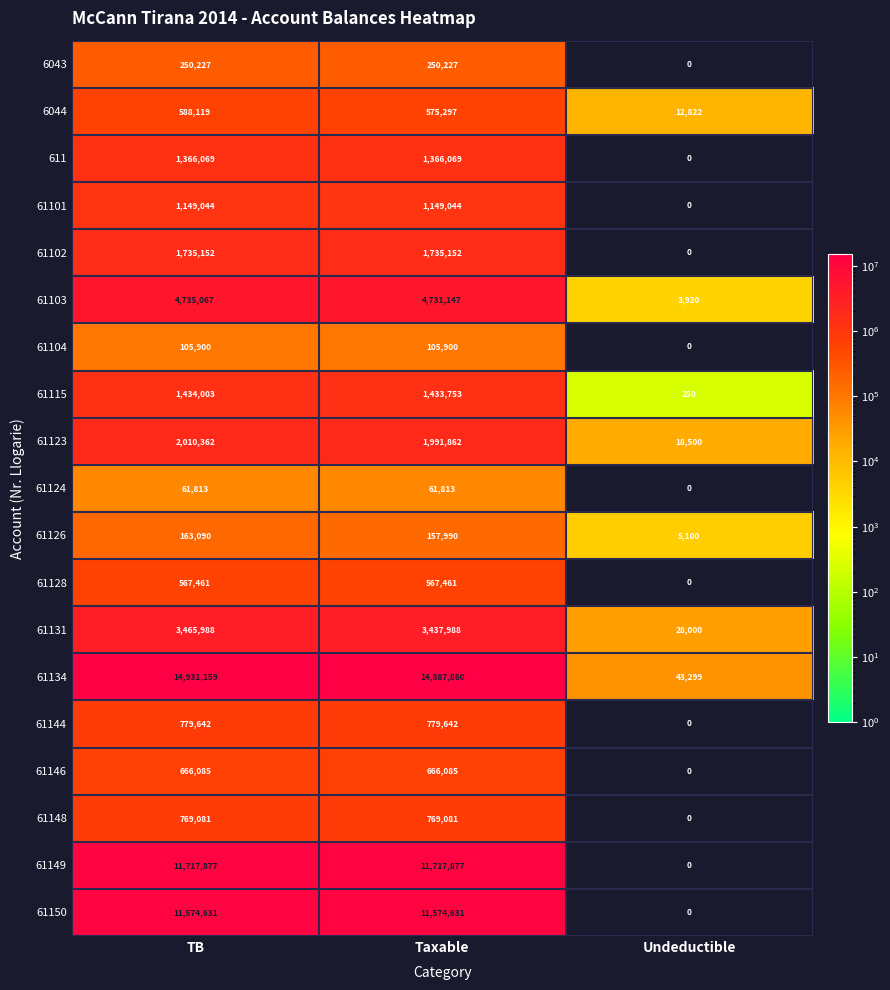

The value of 61149 at Undeductible is -3729055. True or false?

False